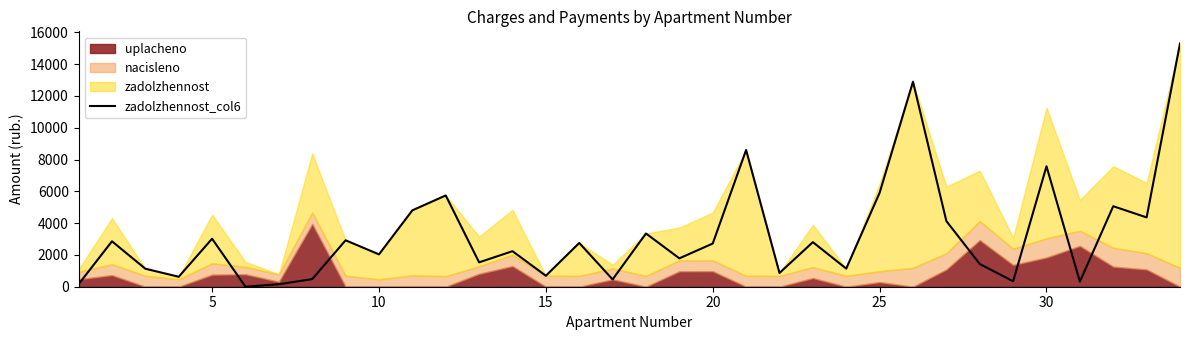

True or false: the data has more than 1 interior local peaks.

True